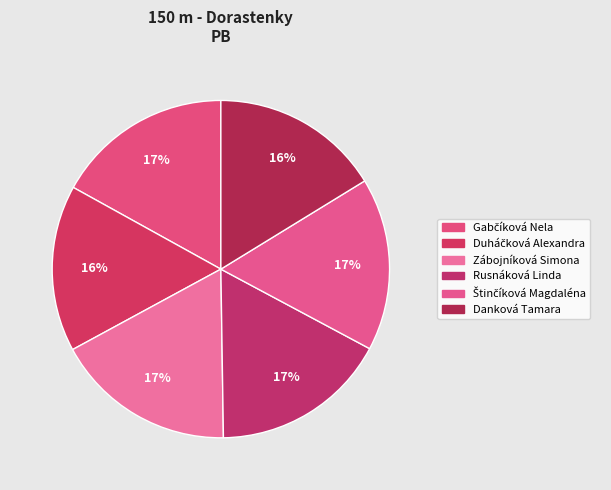

Between Duháčková Alexandra and Gabčíková Nela, which is larger?

Gabčíková Nela